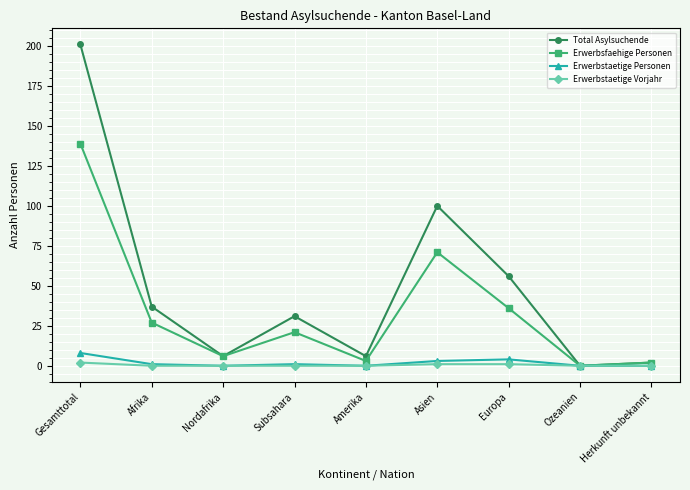

In Total Asylsuchende, how many points are lower than both neighbors (excluding endpoints)?

3